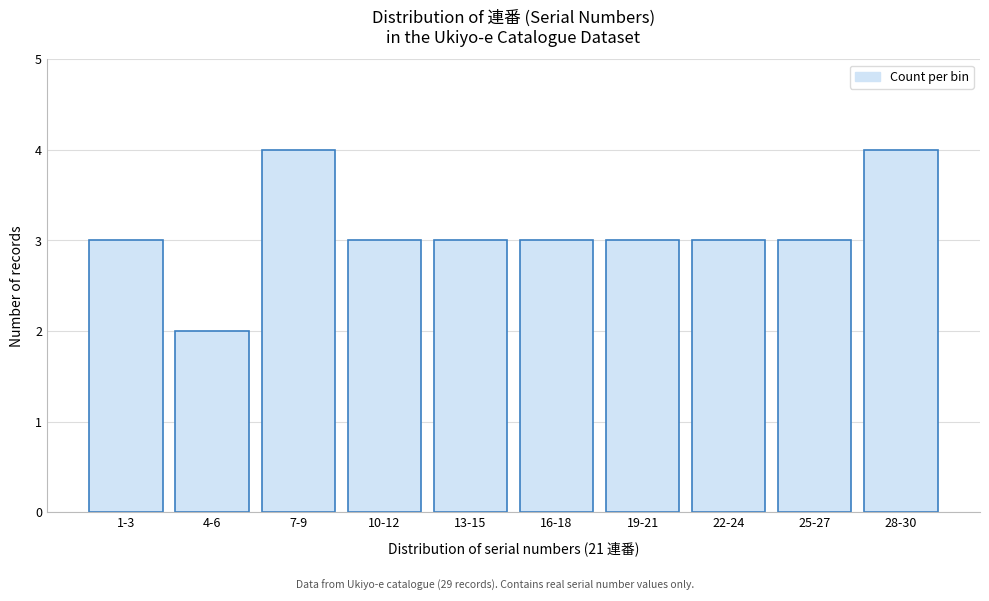

Reading right to left, extract all data points from this chart.

28-30=4	25-27=3	22-24=3	19-21=3	16-18=3	13-15=3	10-12=3	7-9=4	4-6=2	1-3=3